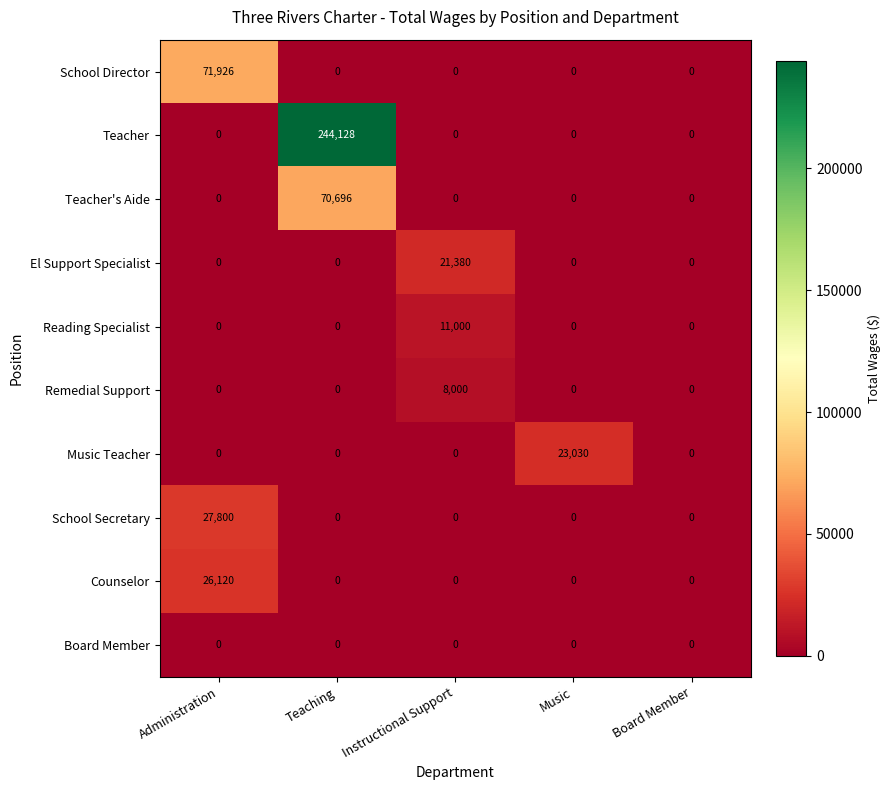

The value of Reading Specialist at Instructional Support is 14686. True or false?

False